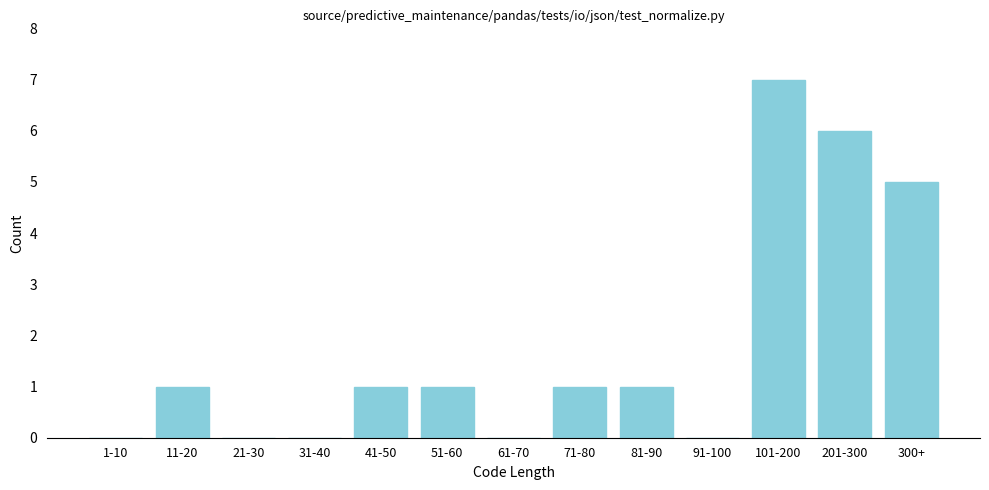

Reading left to right, transcribe all the data shown in this chart.

1-10=0	11-20=1	21-30=0	31-40=0	41-50=1	51-60=1	61-70=0	71-80=1	81-90=1	91-100=0	101-200=7	201-300=6	300+=5